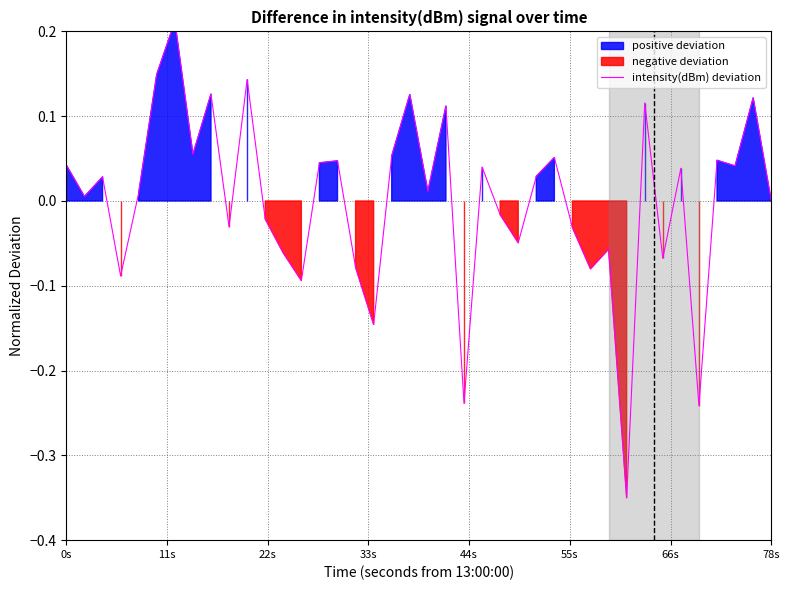

Does the chart have visible grid lines?

Yes